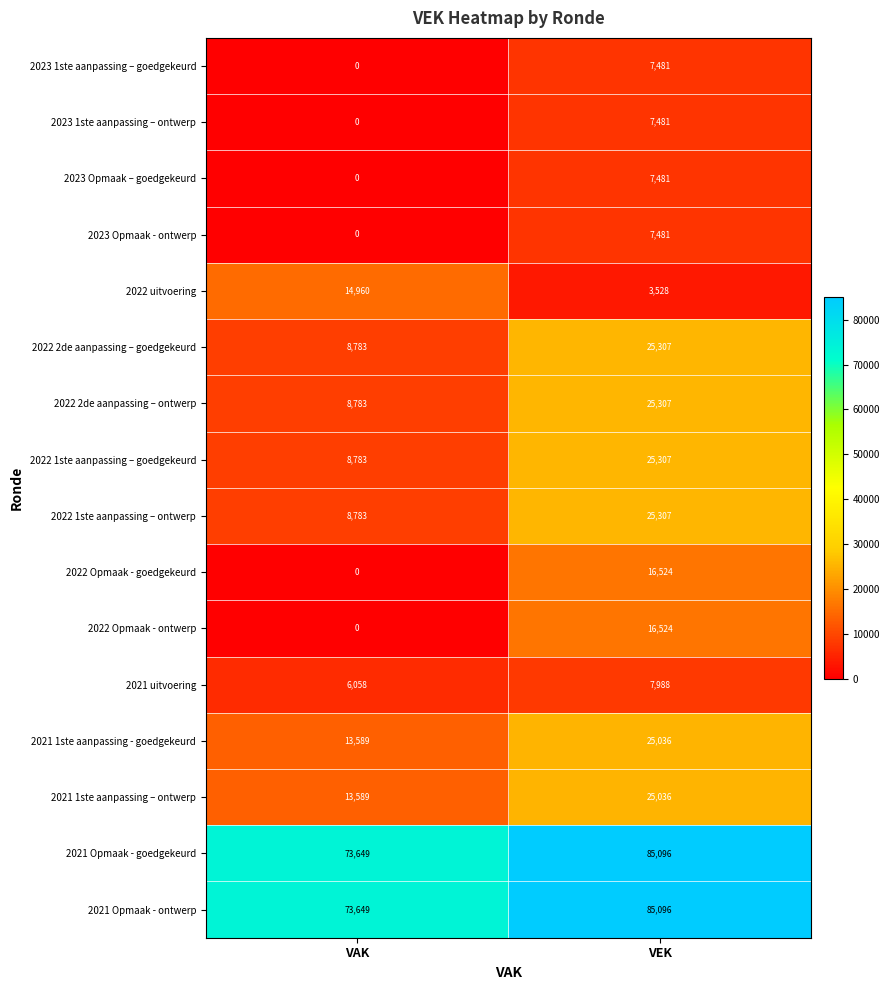

What is the difference between the highest and lowest values at VEK?

81568